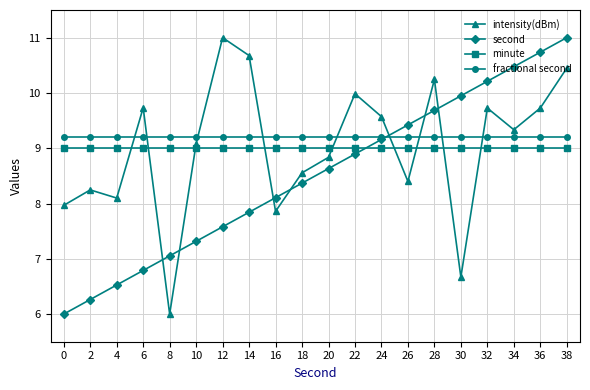

Does the chart have visible grid lines?

Yes